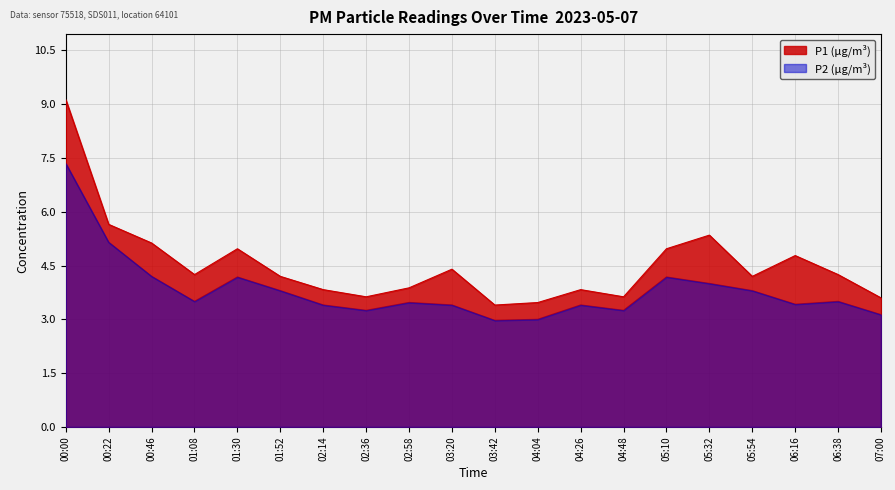

What is the maximum value shown in the chart?

9.1